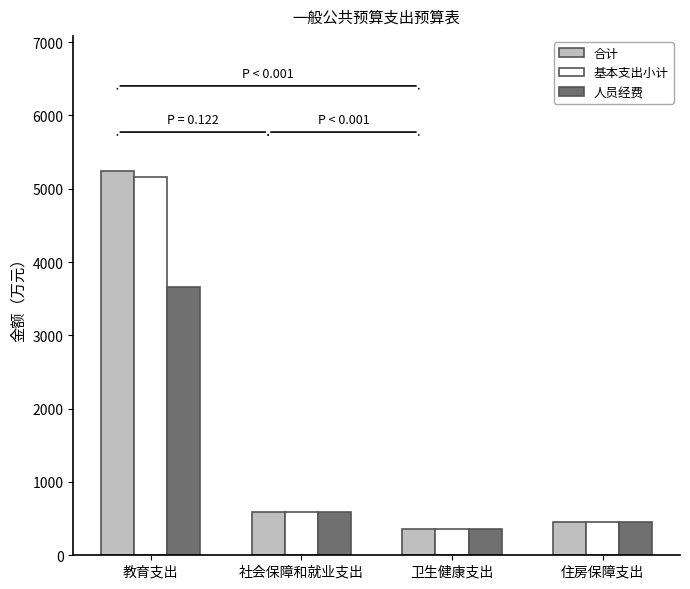

The value of 基本支出小计 at 教育支出 is 5154.3. True or false?

True